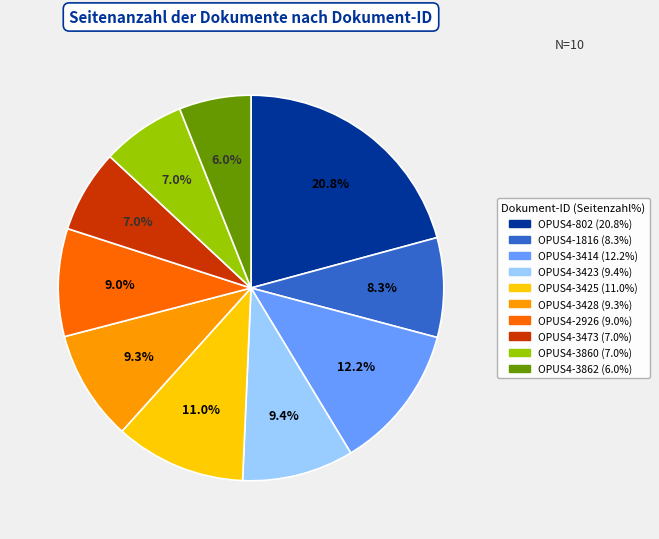

What portion of the pie excludes OPUS4-3425?

89.0%